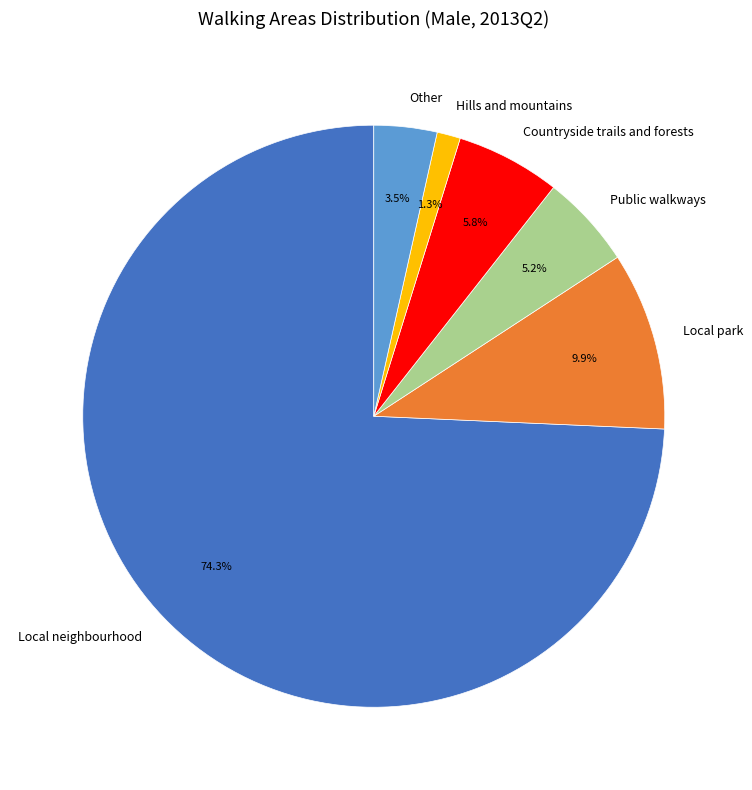

Which slice is the largest?

Local neighbourhood